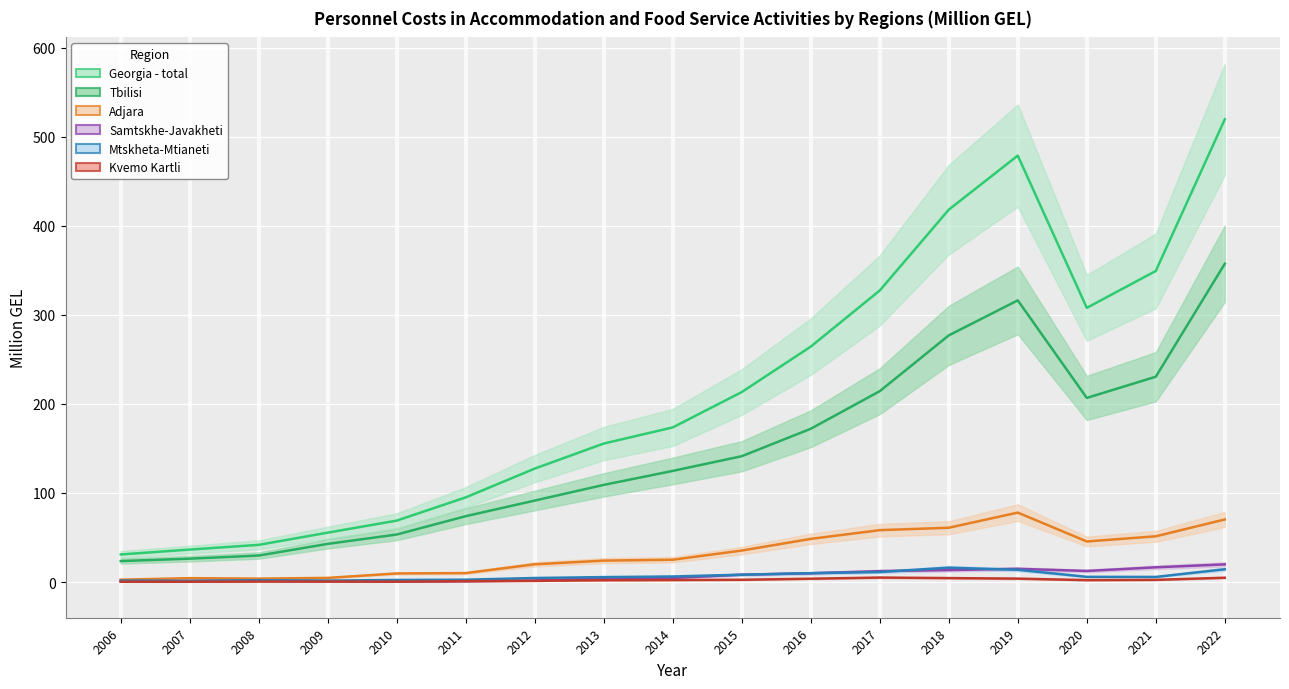

What is the difference between the maximum and minimum values in the Mtskheta-Mtianeti series?

14.8